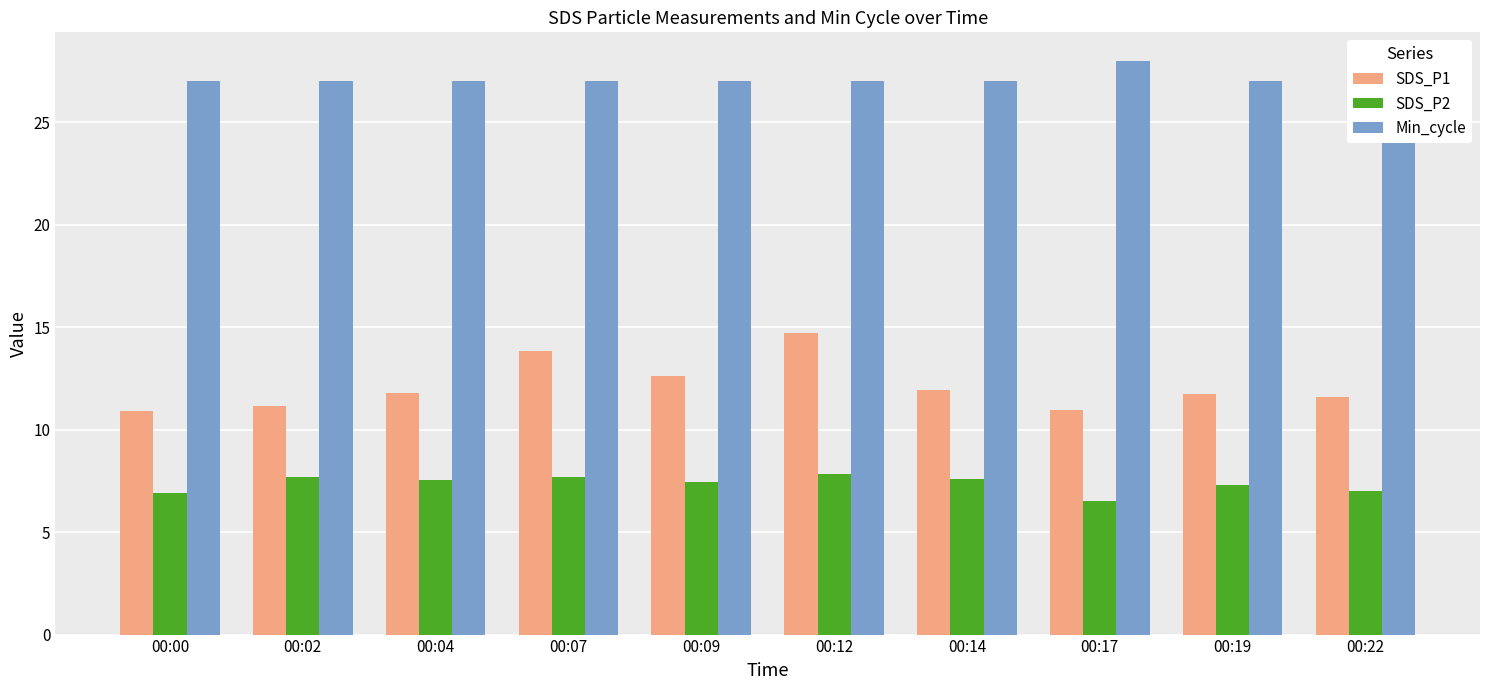

What is the sum of the SDS_P1 values at 00:22 and 00:00?

22.5